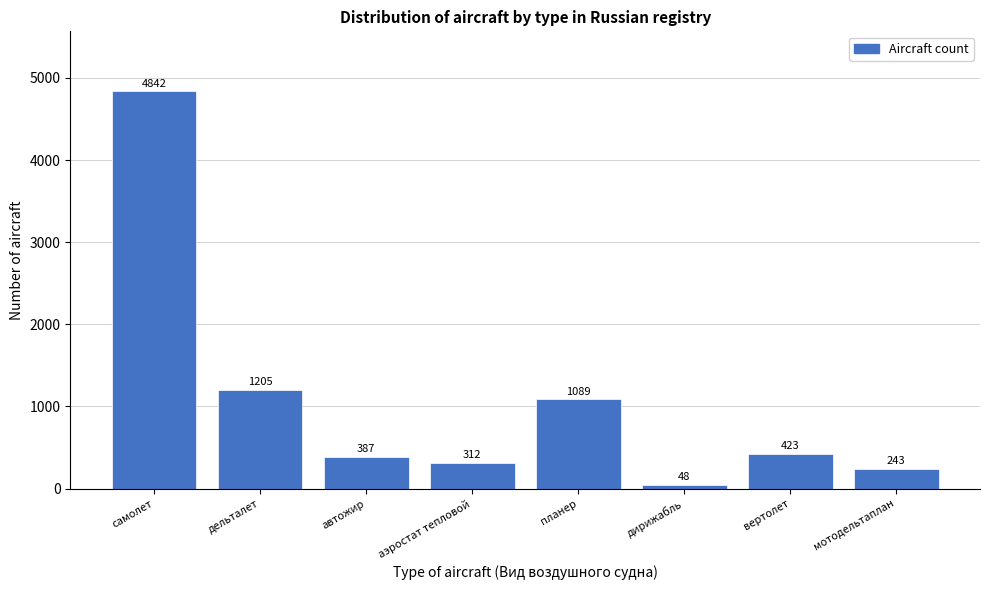

Reading left to right, what are all the values shown in this chart?

4842	1205	387	312	1089	48	423	243